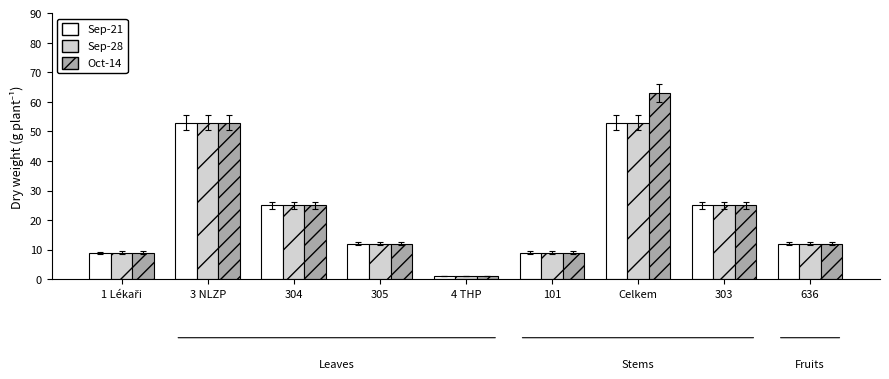

At how many categories does at least one series exceed 50?

2